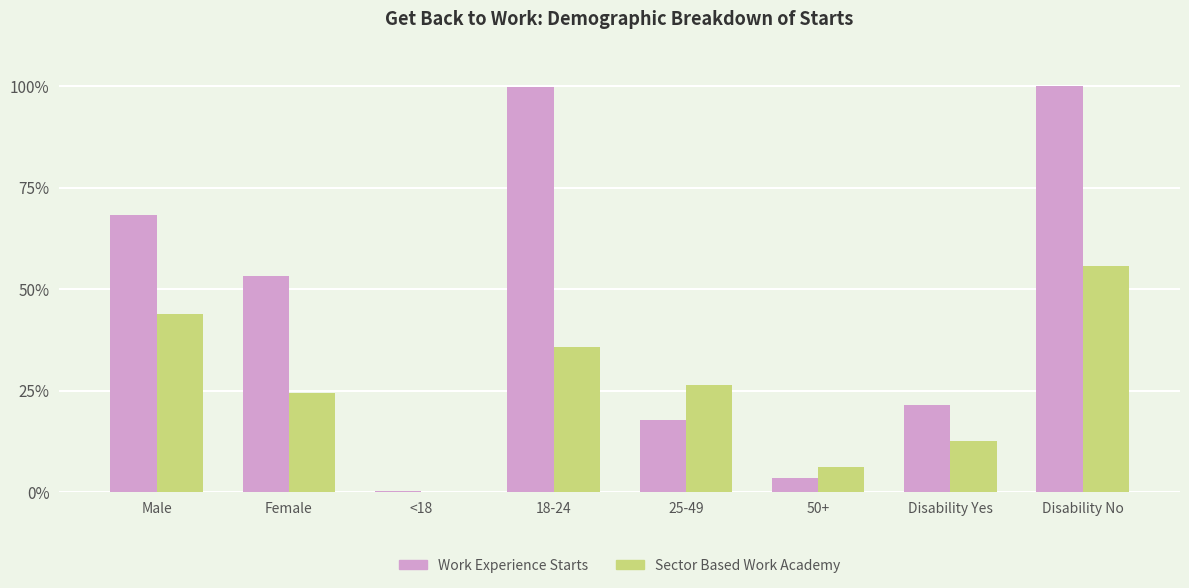

What is the total value across all series at Disability Yes?

34.1